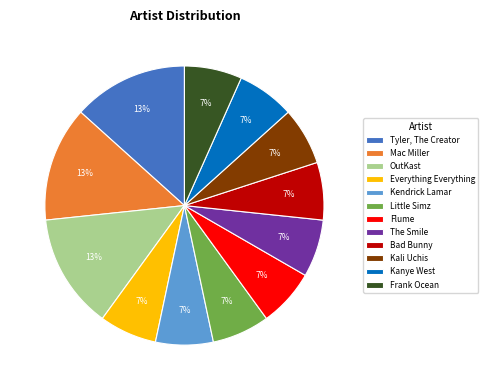

To the nearest percent, what is the average slice percentage?

8%